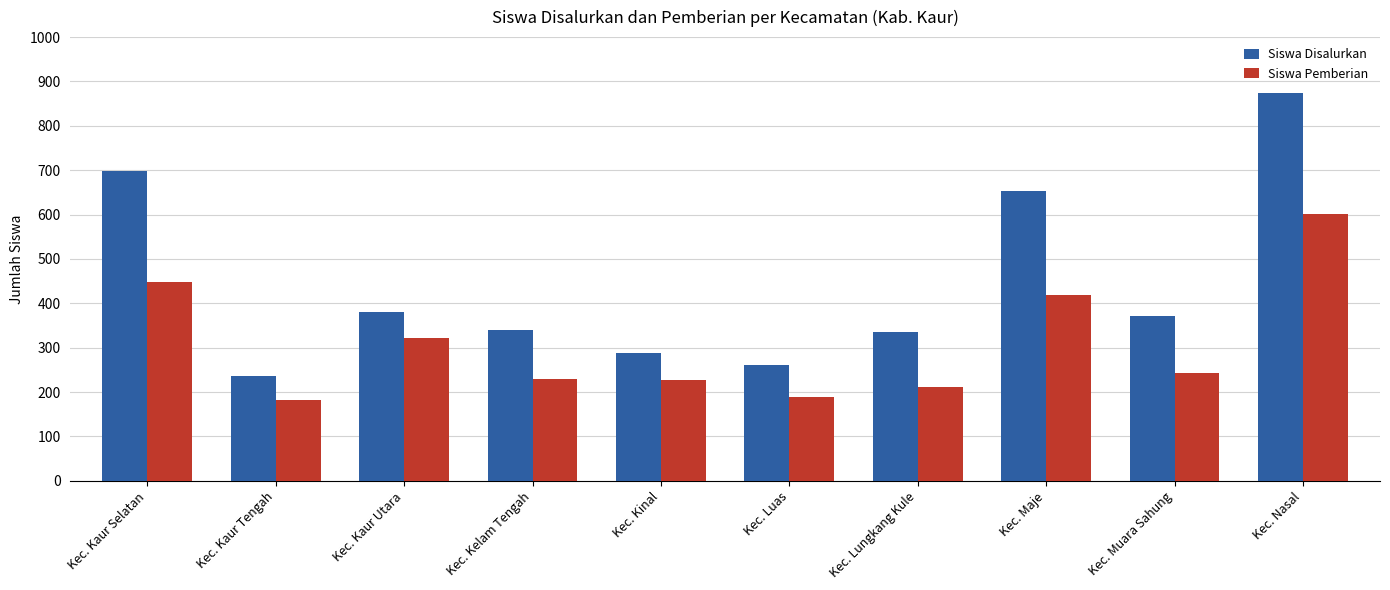

How many data points in Siswa Pemberian are less than 243?

5